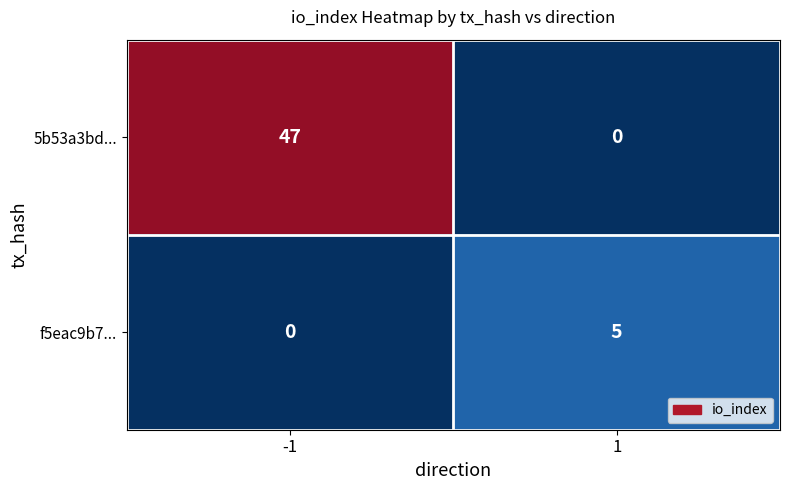

Rank the series by their maximum value, from lowest to highest.

f5eac9b7..., 5b53a3bd...